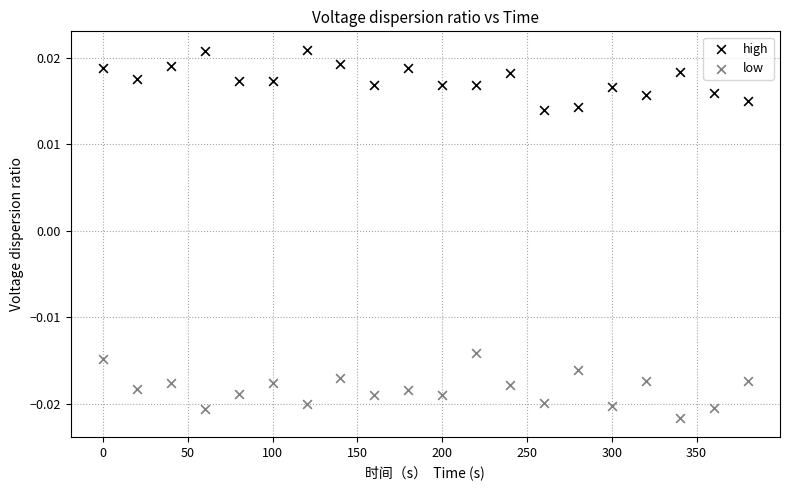

Which series reaches the maximum Y coordinate?

high